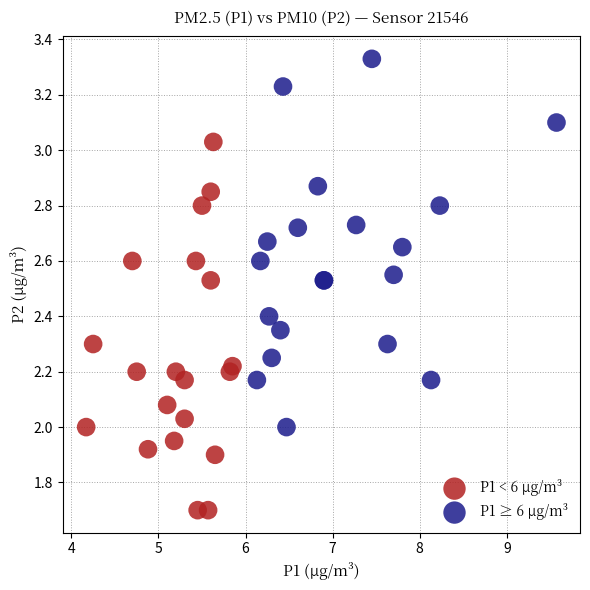

What are all the series names shown in the legend?

P1 < 6 µg/m³, P1 ≥ 6 µg/m³